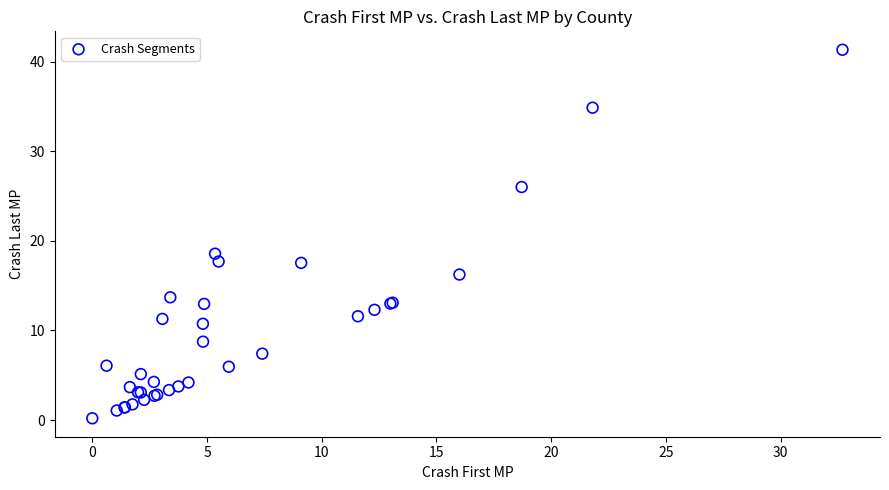

What Y value in the scatter plot is closest to 20?

18.6